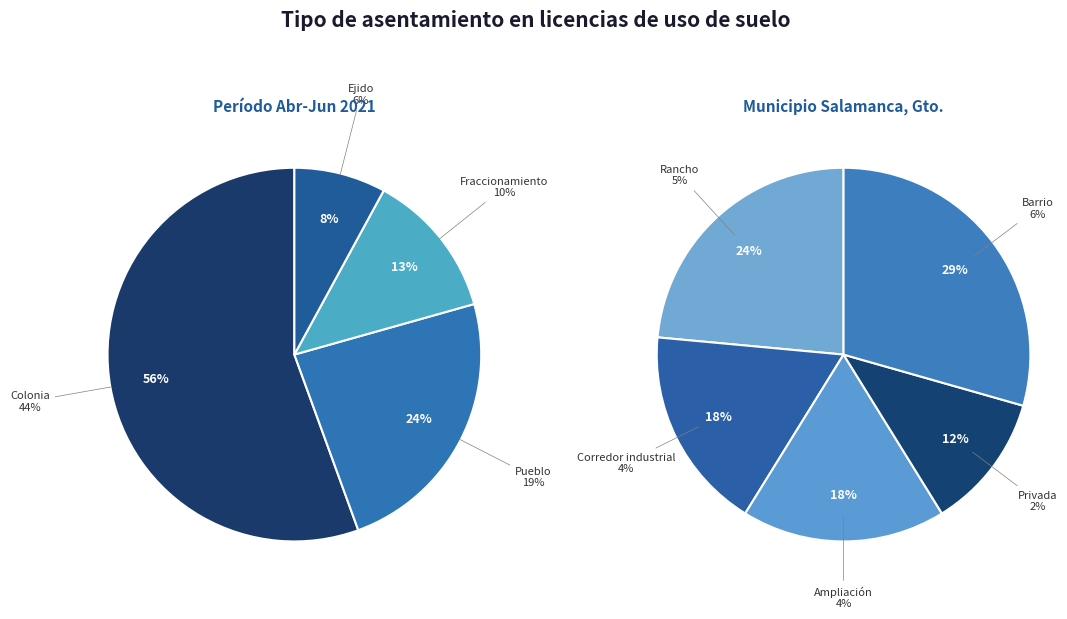

Count the number of slices in the pie.

9